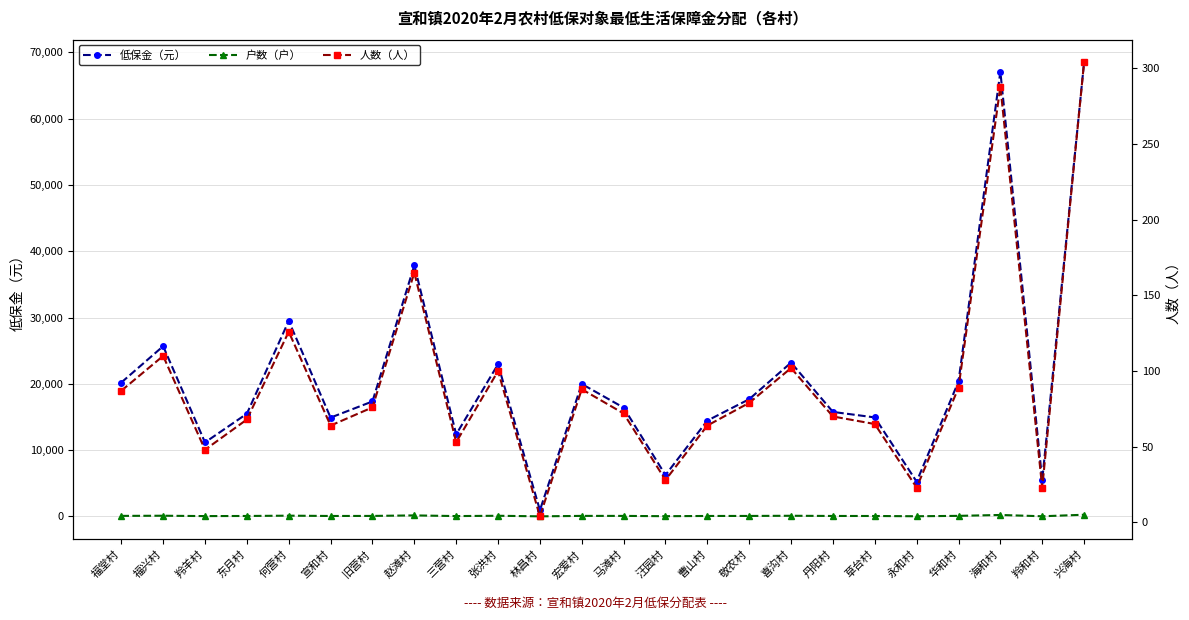

What is the difference between the highest and lowest values at 福兴村?

25576